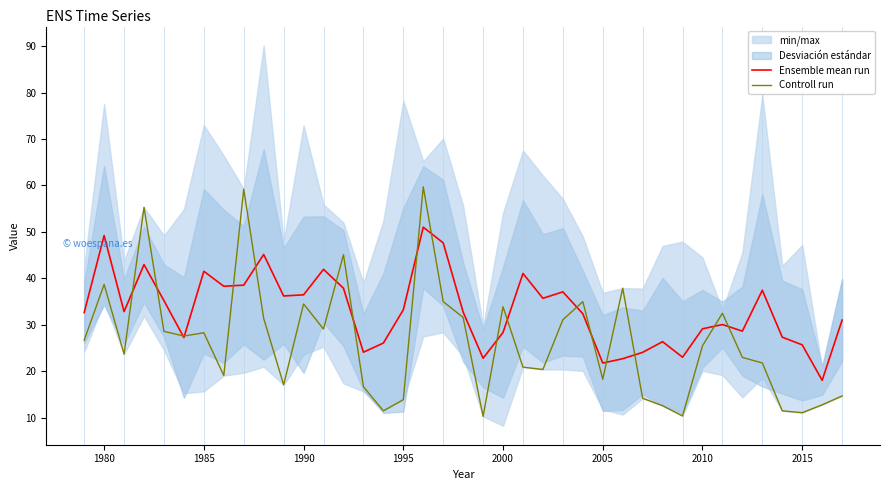

After their last crossing, which series has the higher values: Ensemble mean run or Controll run?

Ensemble mean run